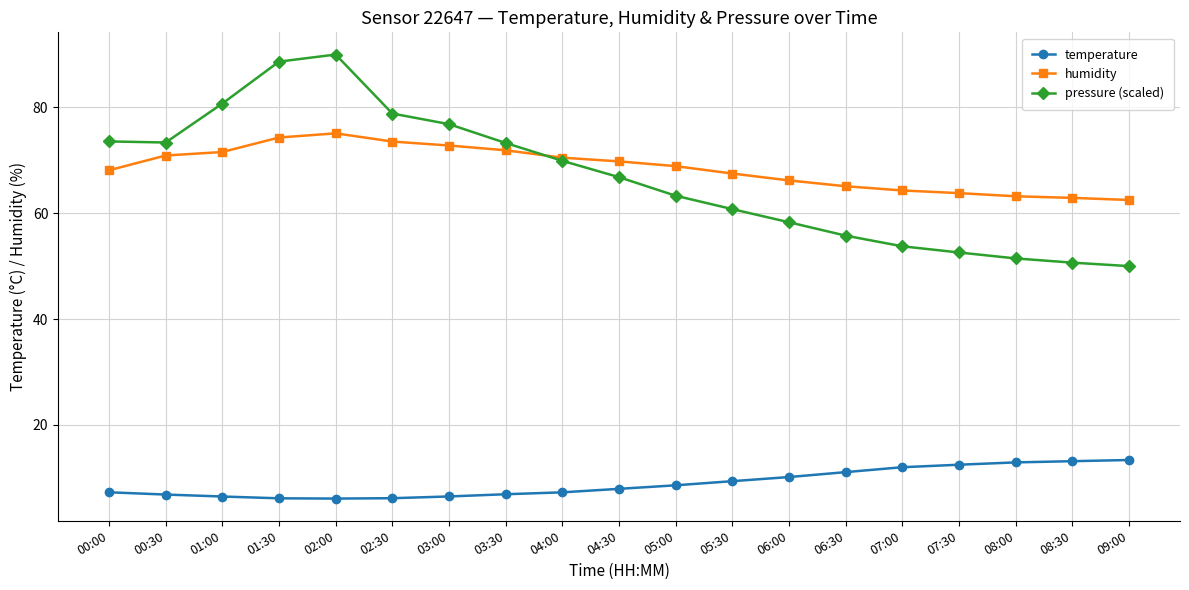

True or false: humidity and temperature cross at least once.

False